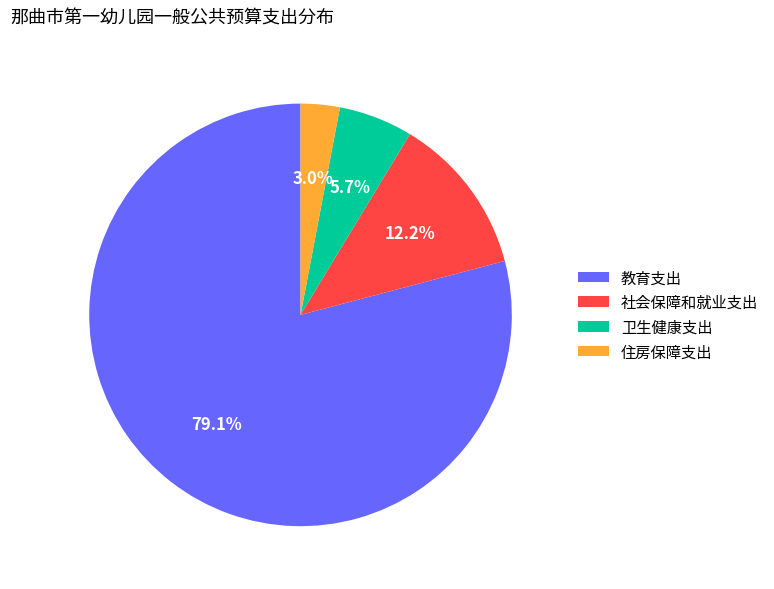

Rank the categories by value from highest to lowest.

教育支出, 社会保障和就业支出, 卫生健康支出, 住房保障支出